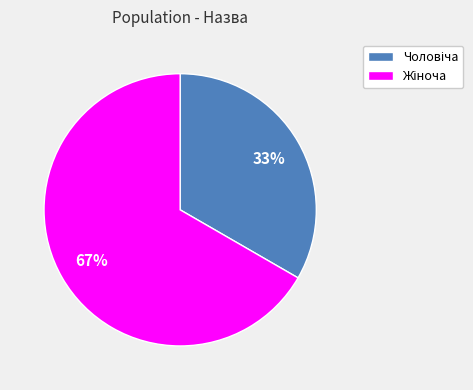

Is there a majority slice in this chart?

Yes